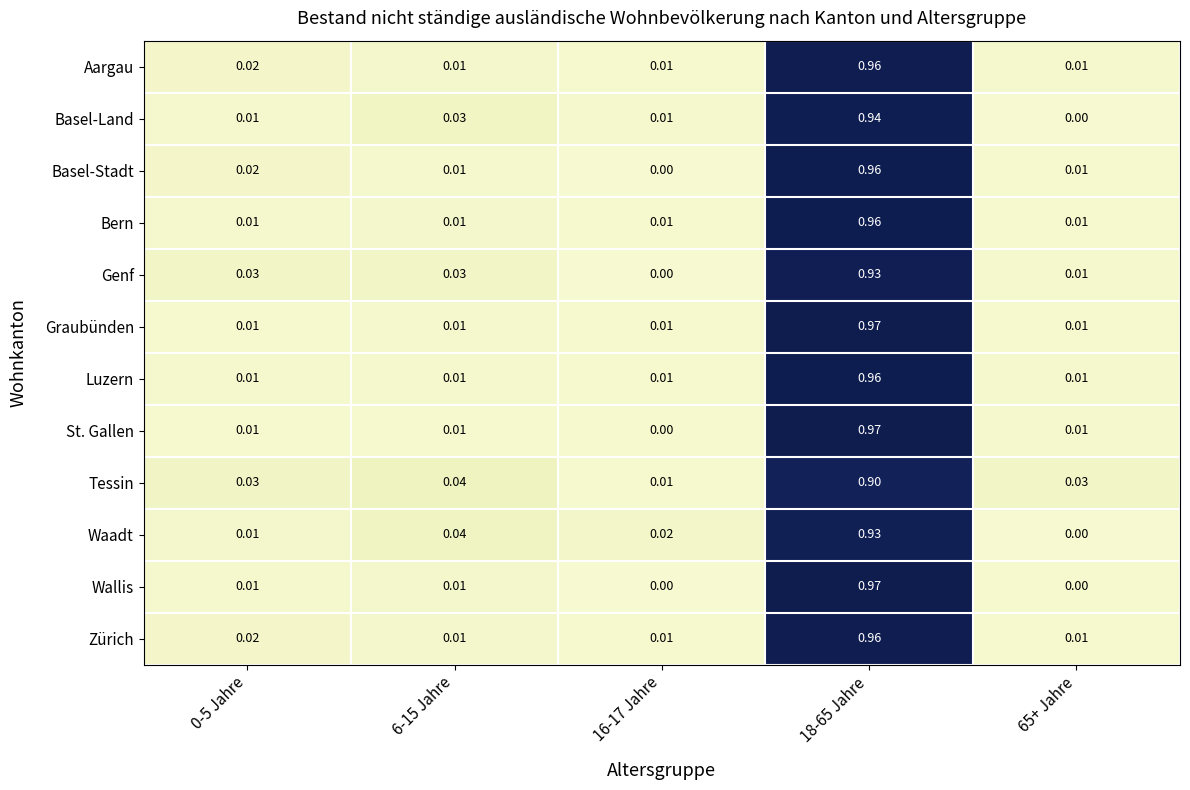

Which series changed the most between 18-65 Jahre and 65+ Jahre?

Wallis